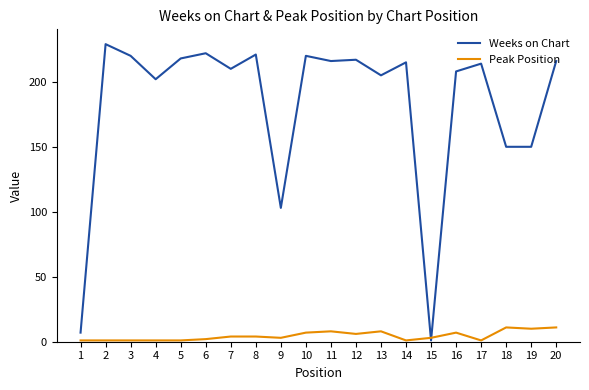

The Weeks on Chart series shows 382 at 5. True or false?

False